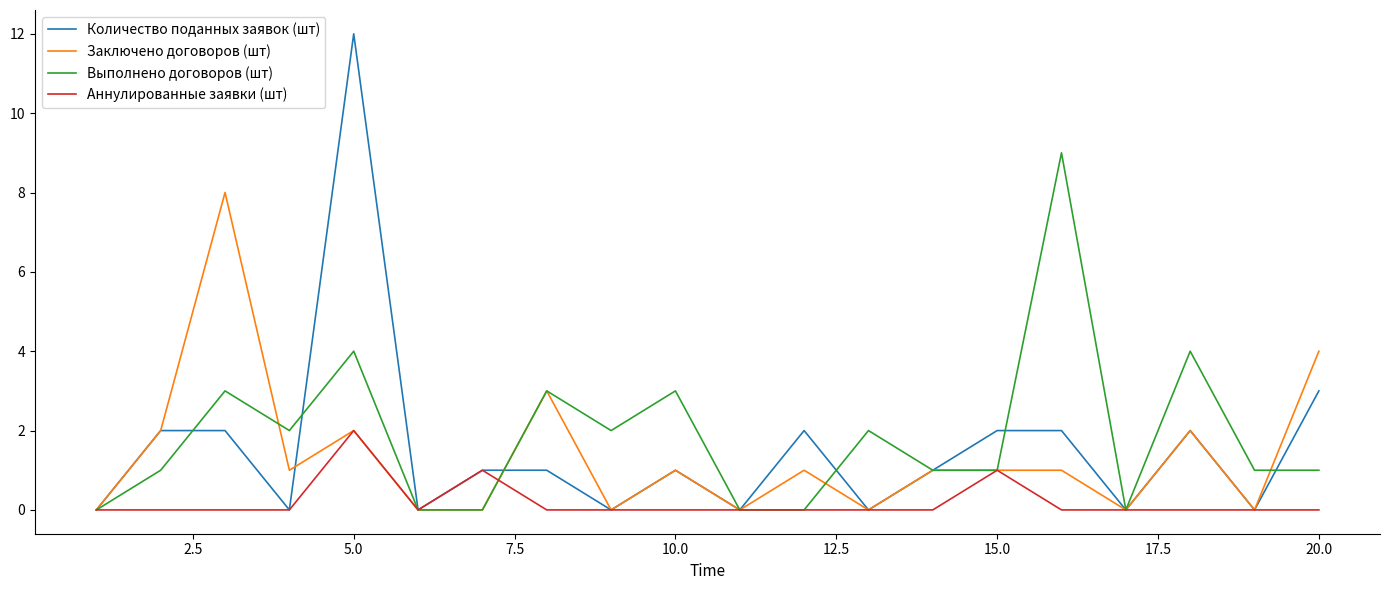

What is the maximum value for Заключено договоров (шт)?

8